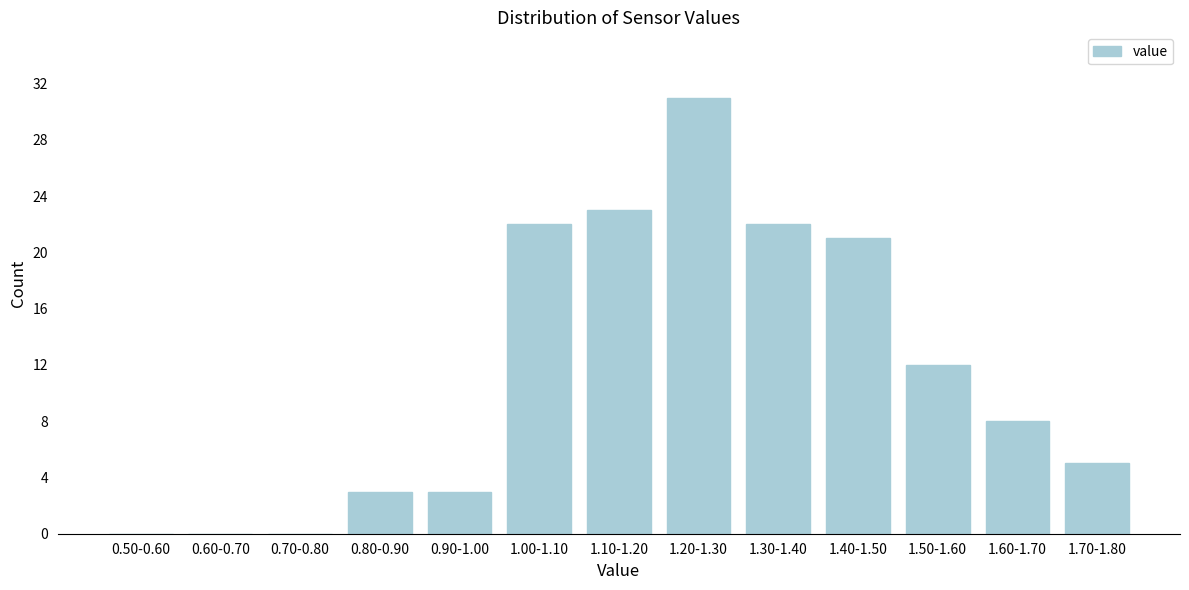

Reading left to right, transcribe all the data shown in this chart.

0.50-0.60=0	0.60-0.70=0	0.70-0.80=0	0.80-0.90=3	0.90-1.00=3	1.00-1.10=22	1.10-1.20=23	1.20-1.30=31	1.30-1.40=22	1.40-1.50=21	1.50-1.60=12	1.60-1.70=8	1.70-1.80=5